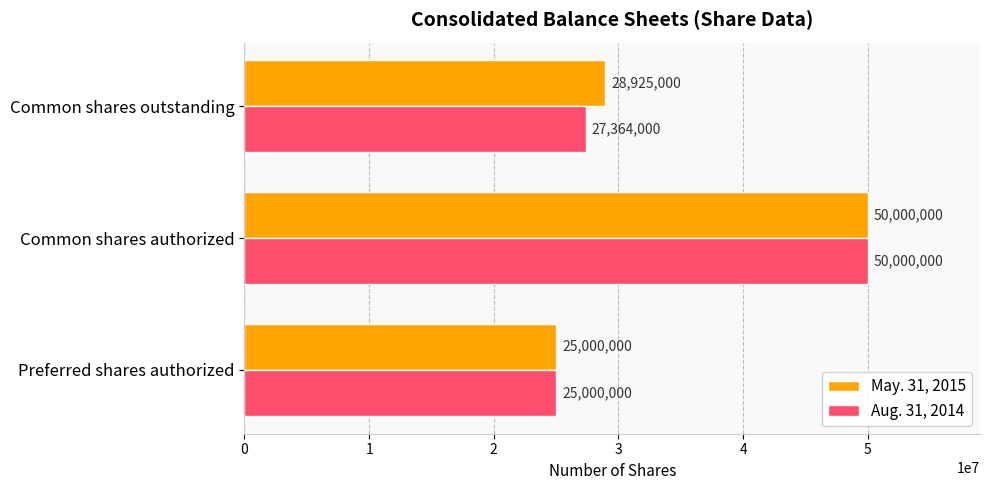

The Aug. 31, 2014 series shows 40143076 at Preferred shares authorized. True or false?

False